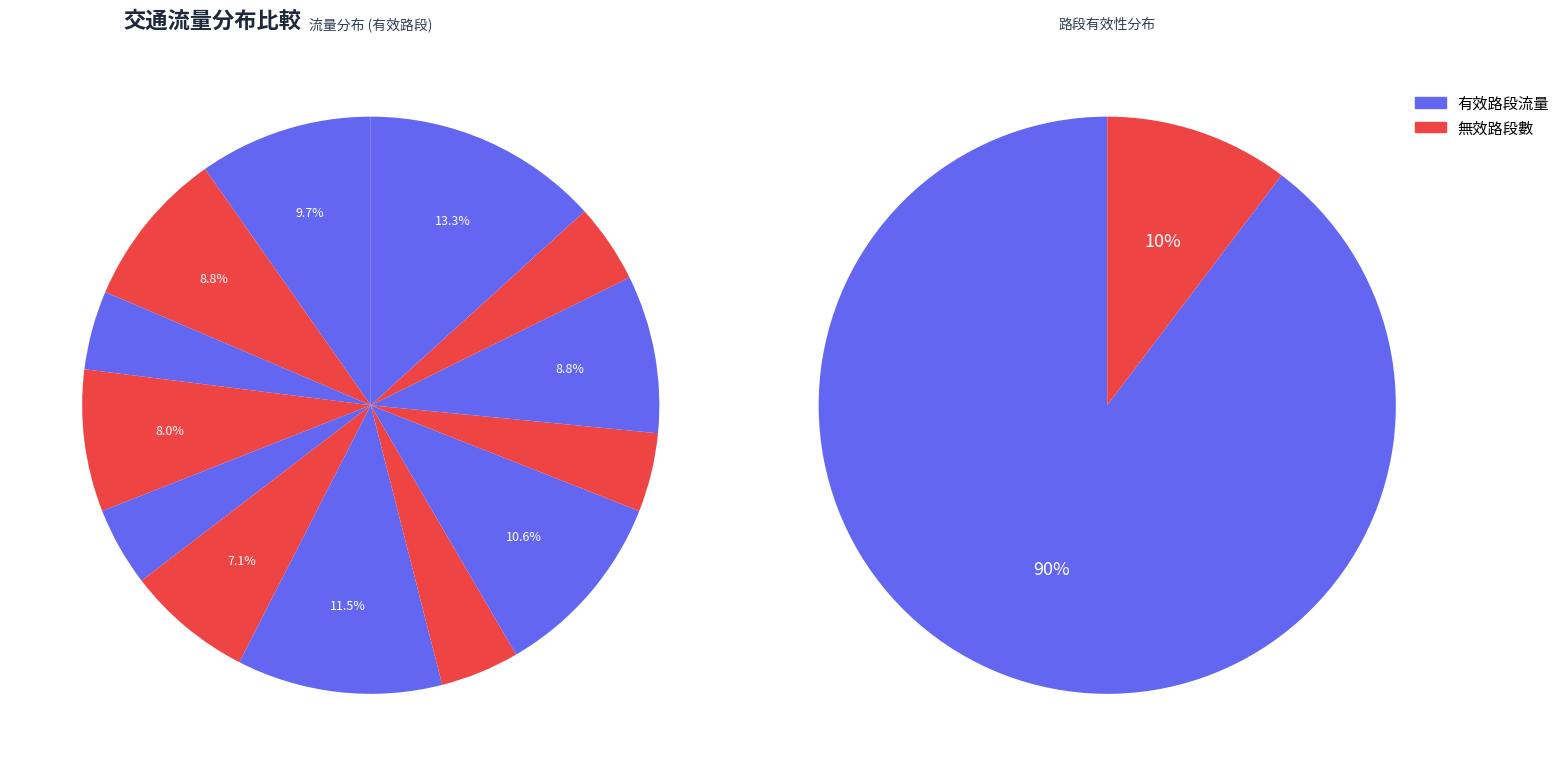

How many slices are in this pie chart?

13